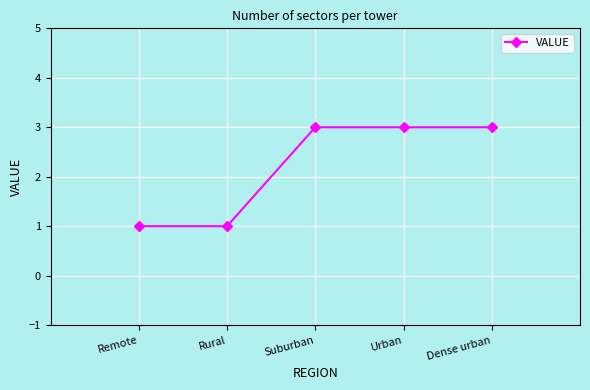

What is the value of the 2nd point from the left?

1